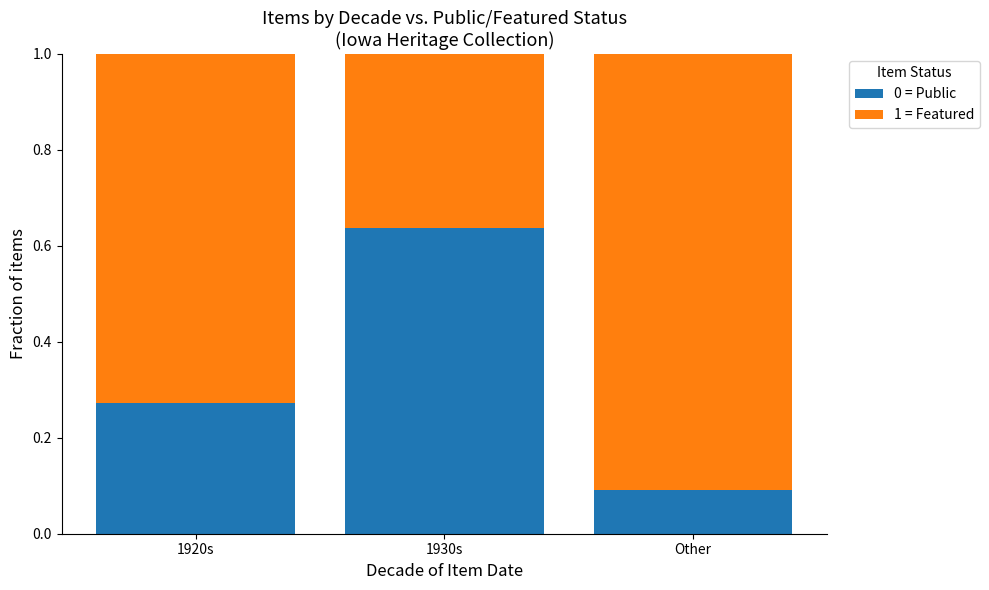

What is the total value across all series at 1930s?

1.0